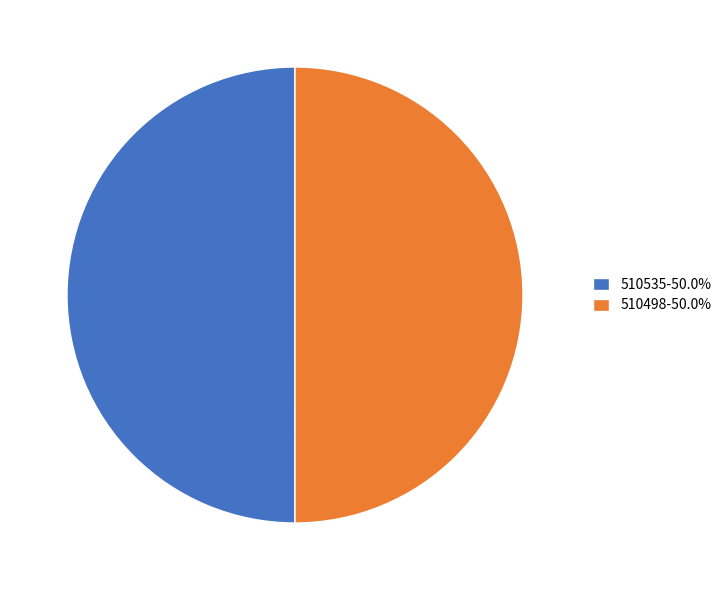

What is the ratio of the value at 510535-50.0% to the value at 510498-50.0%?

1.0